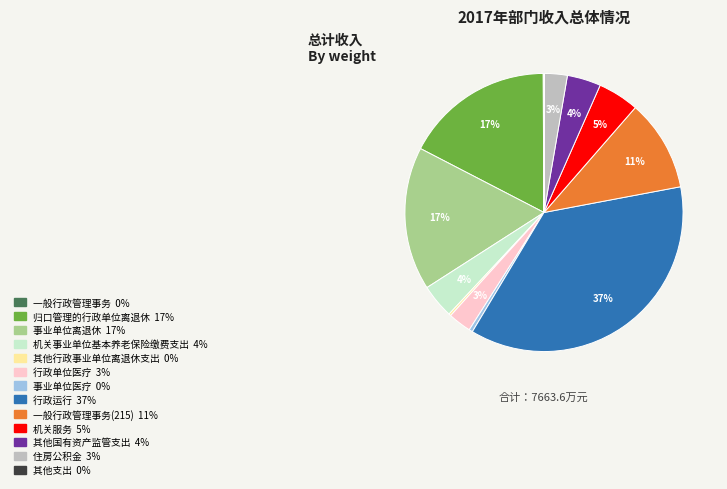

Is there any slice that represents more than half of the pie?

No